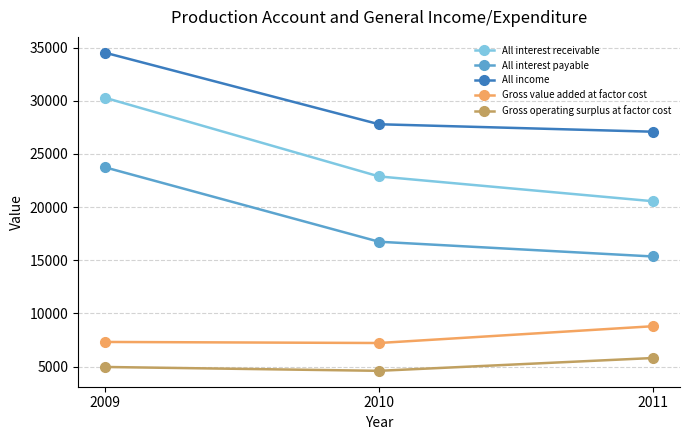

At 2009, list the series in order from largest to smallest.

All income, All interest receivable, All interest payable, Gross value added at factor cost, Gross operating surplus at factor cost